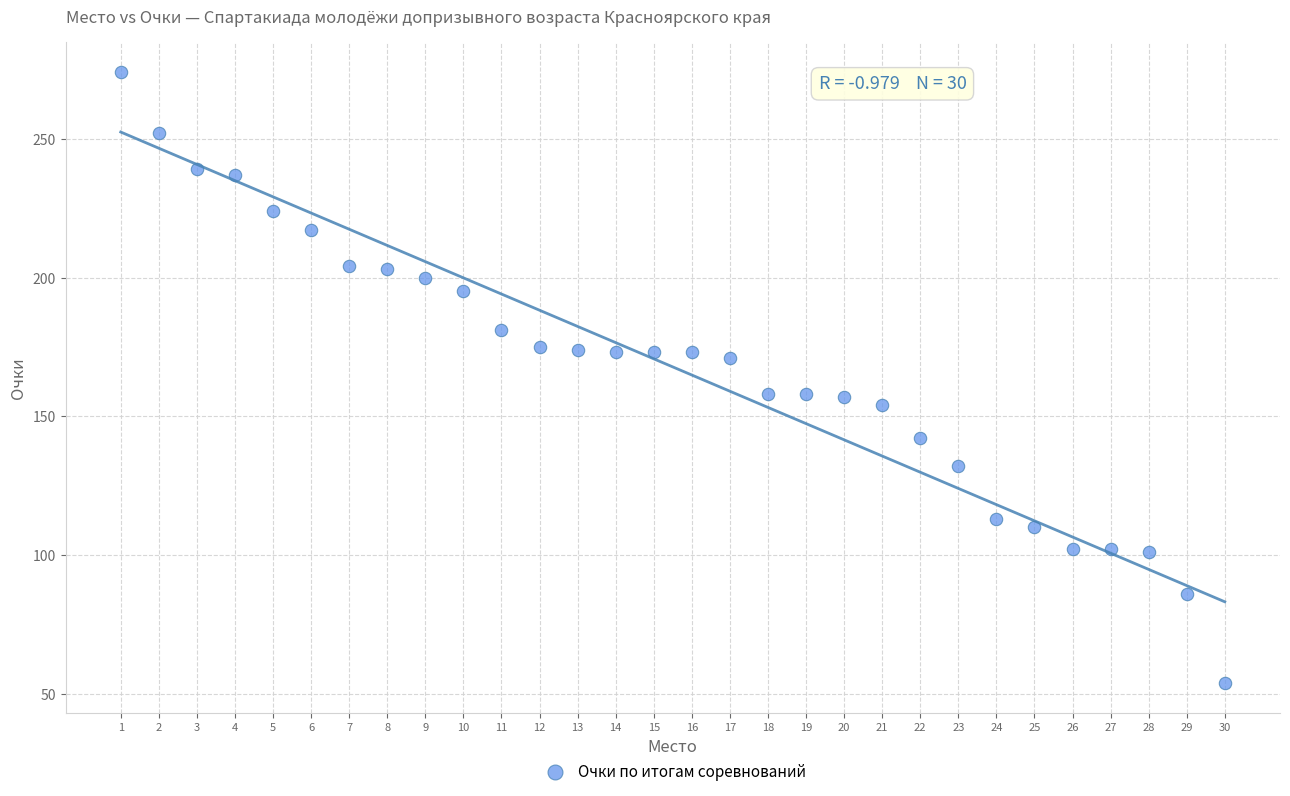

What is the range of X values (max minus min)?

29